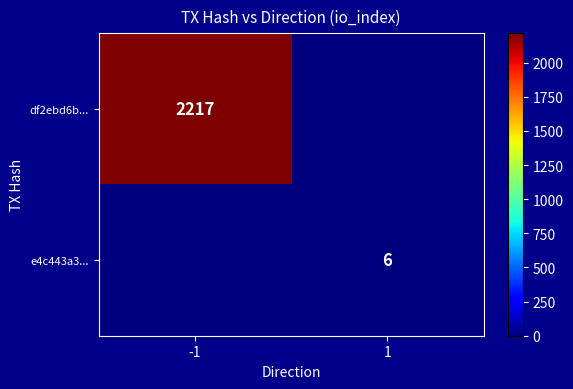

The value of df2ebd6b... at -1 is 2217. True or false?

True